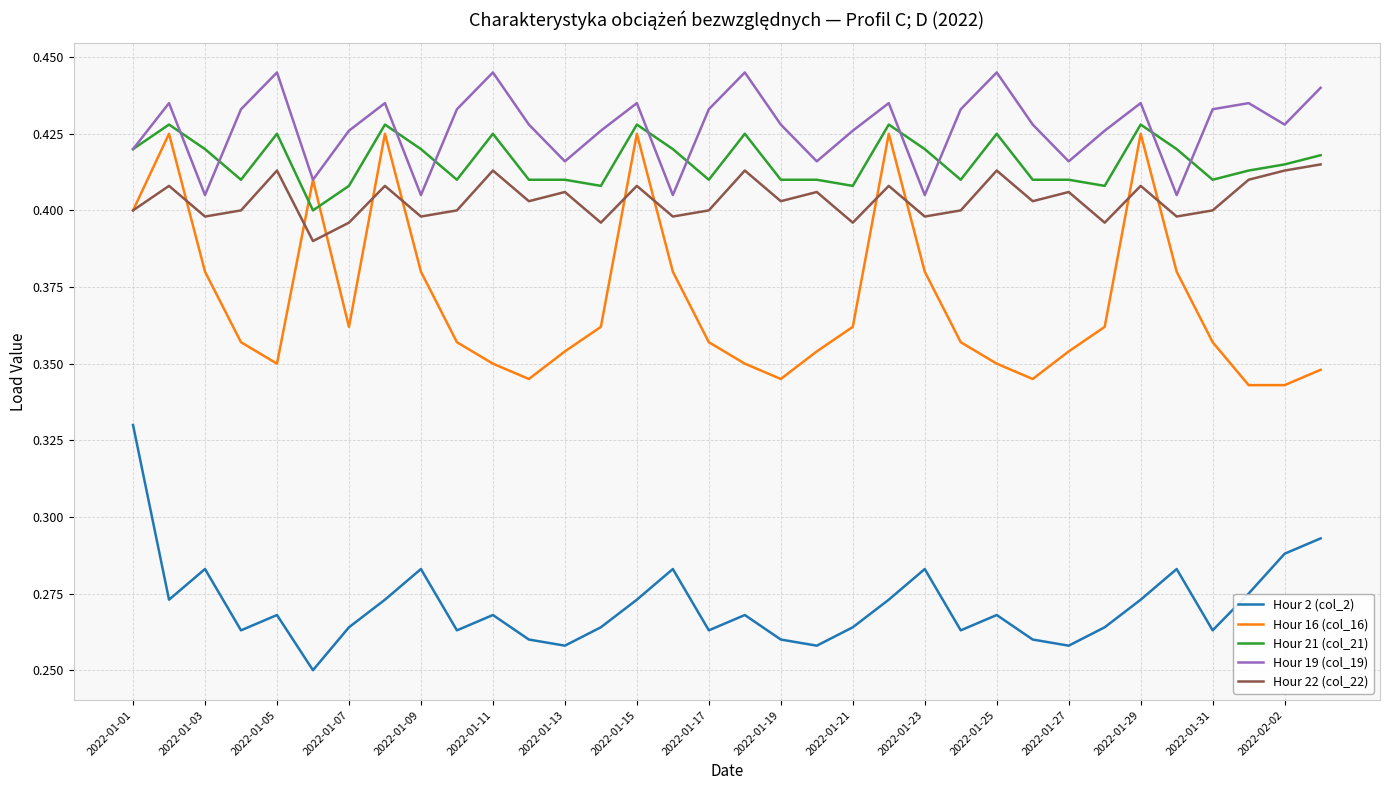

Which series has the largest total across all categories?

Hour 19 (col_19)